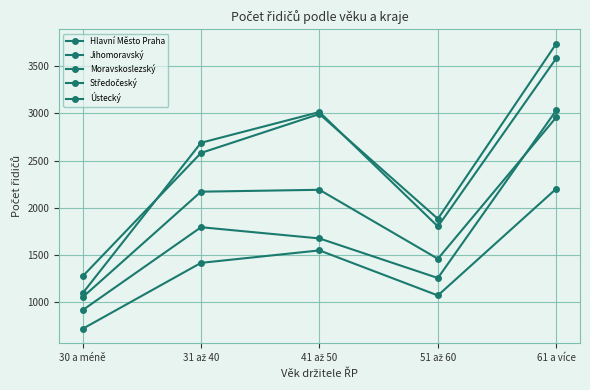

How many lines are shown in the chart?

5